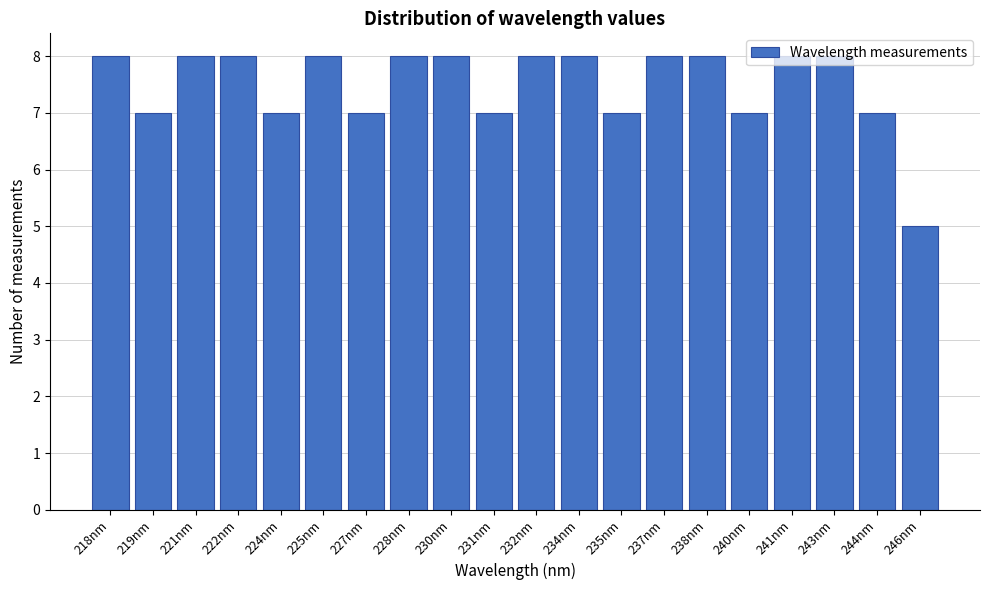

What is the maximum value shown in the chart?

8